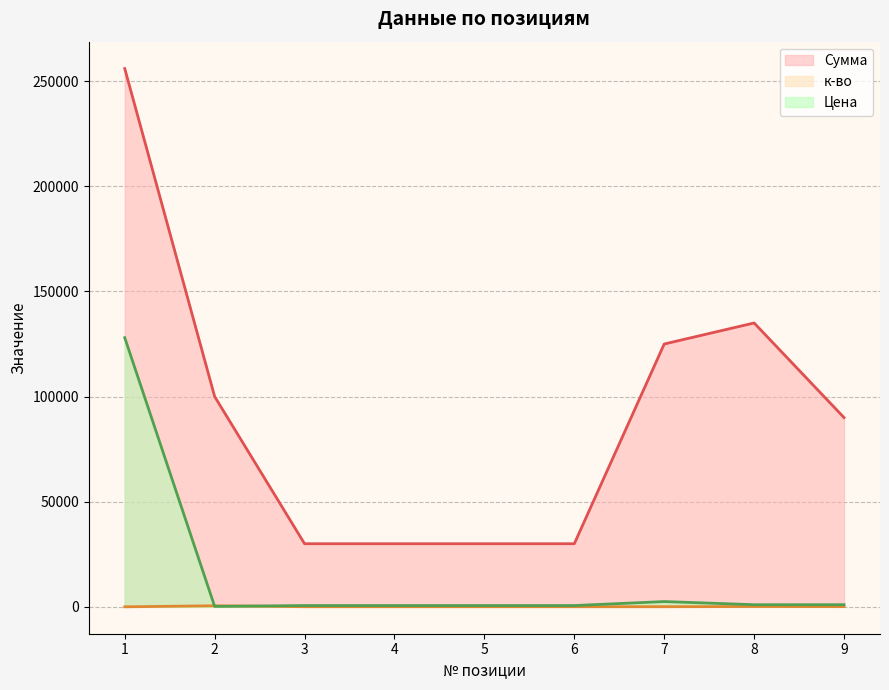

At which label does Сумма reach its peak?

1